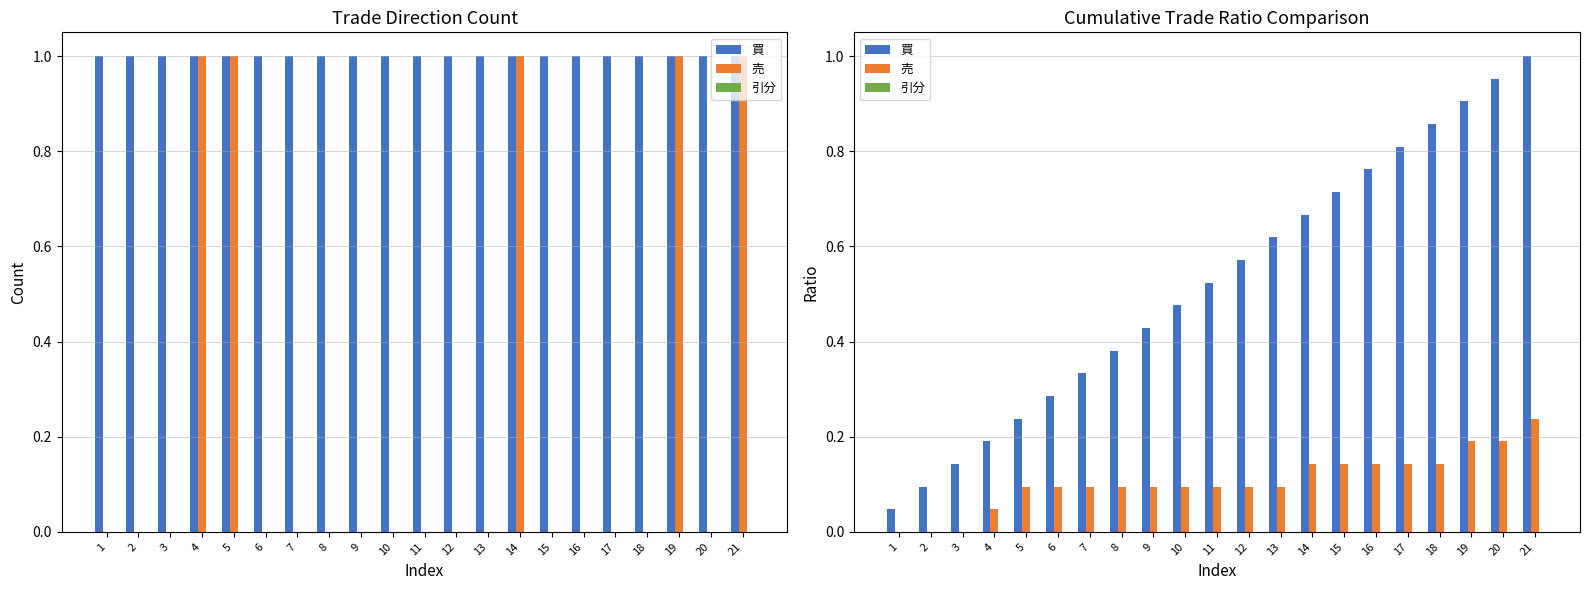

Read the 売 value at 14.

0.1